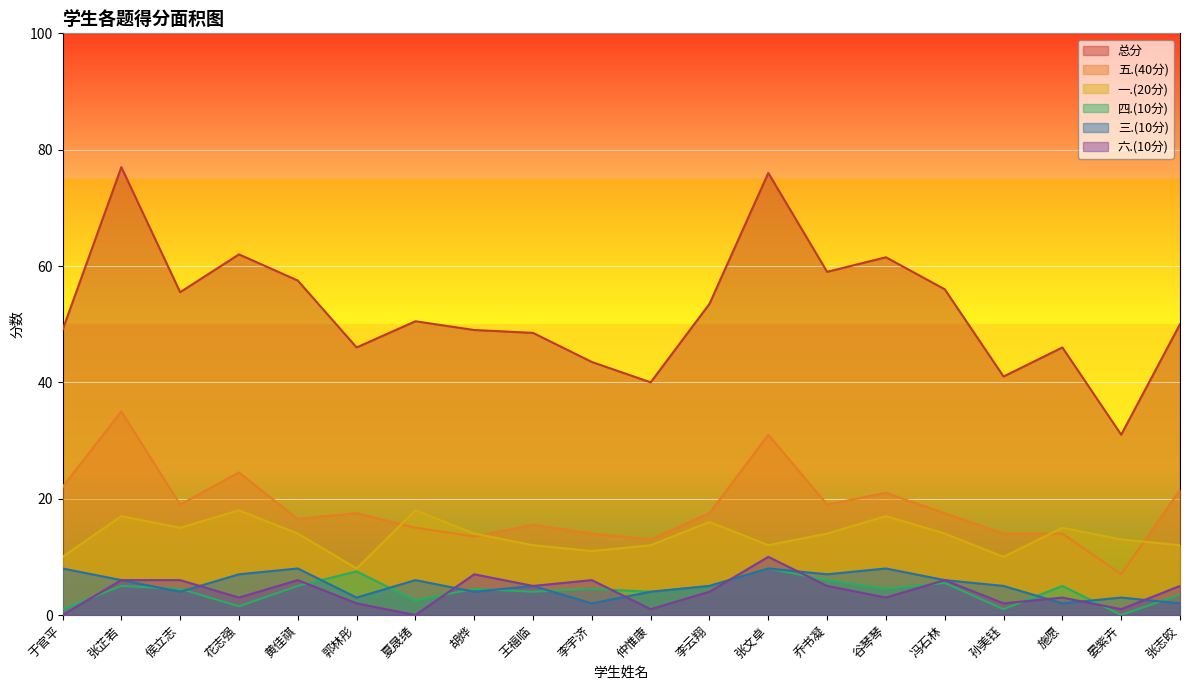

The 五.(40分) series shows 18.6 at 仲惟康. True or false?

False